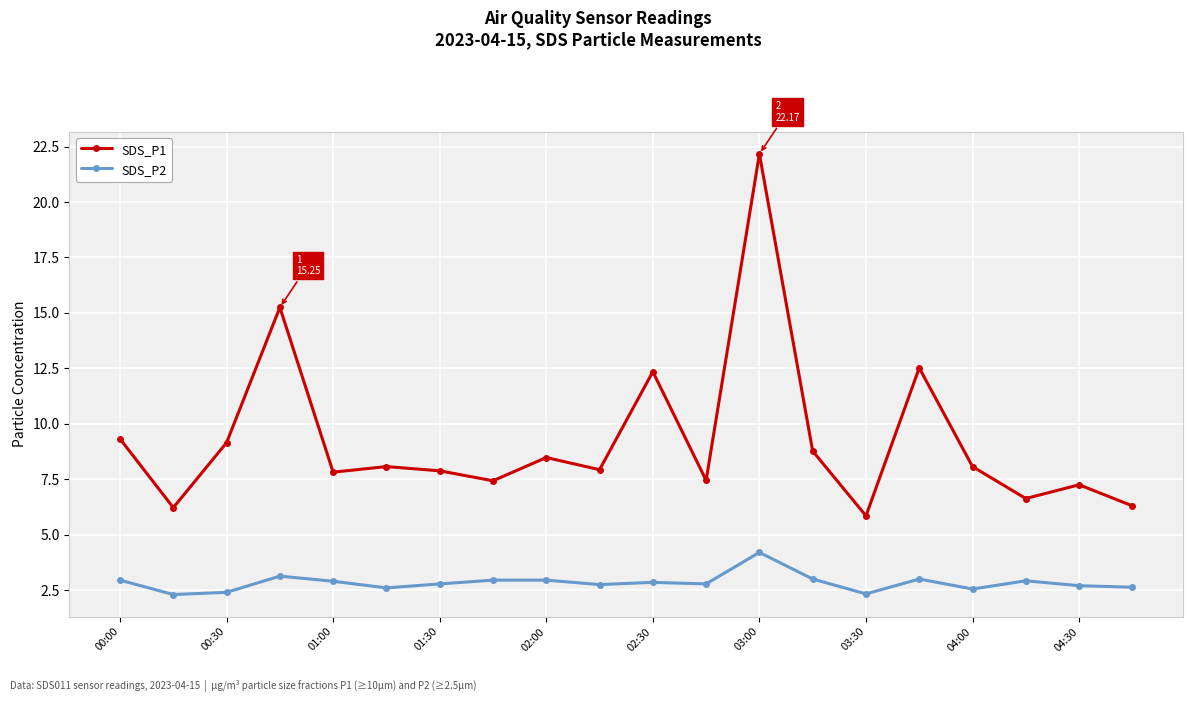

True or false: SDS_P2 and SDS_P1 intersect in this chart.

False